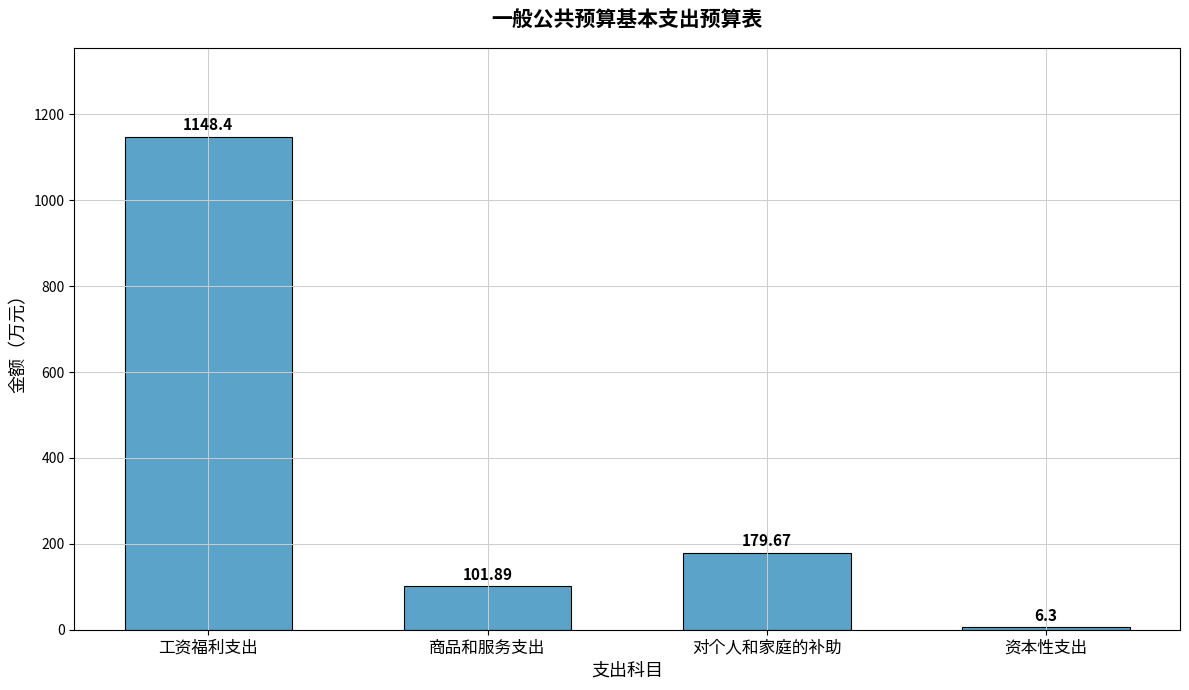

Which has a higher value, 工资福利支出 or 对个人和家庭的补助?

工资福利支出